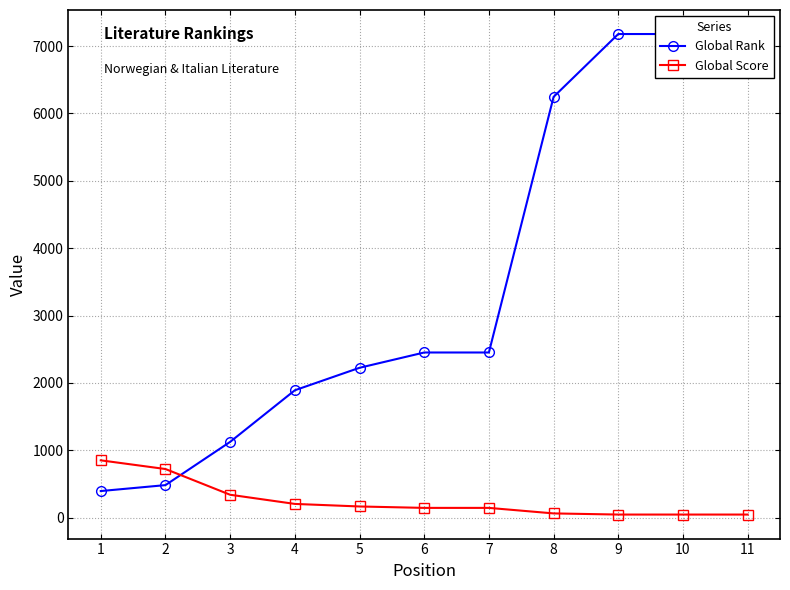

Reading right to left, transcribe all the data shown in this chart.

Global Rank: 7179	7179	7179	6246	2451	2451	2224	1890	1124	482	394
Global Score: 45	45	45	62	144	144	165	203	339	721	850